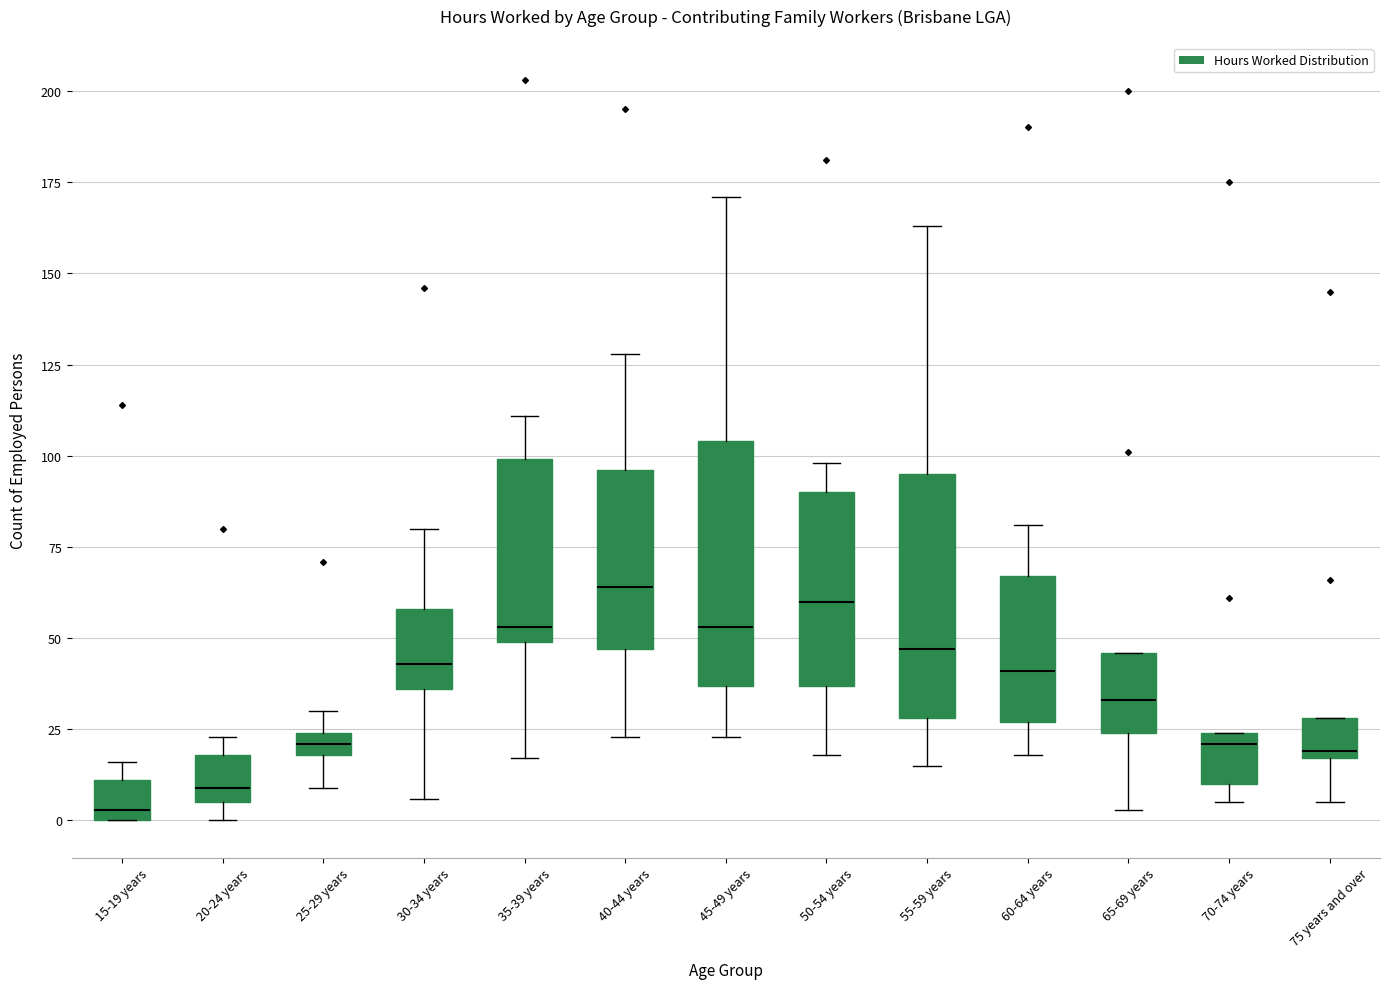

Which box has the lowest median line?

15-19 years